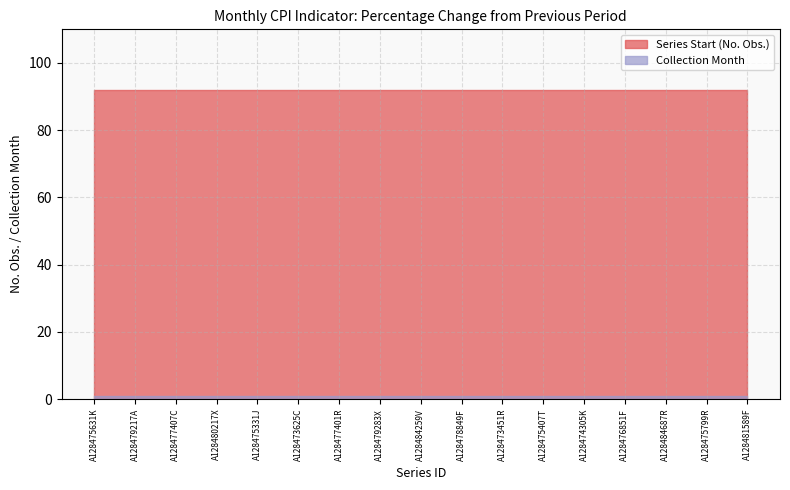

Is the value of Collection Month at A128475799R greater than the value of Series Start (No. Obs.) at A128484687R?

No